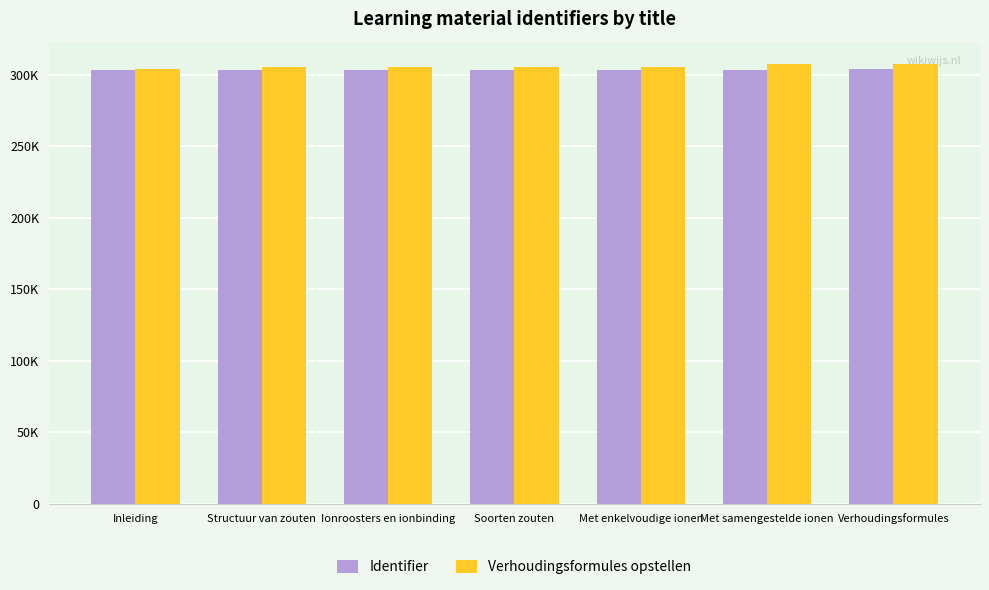

Does the chart contain stacked bars?

No